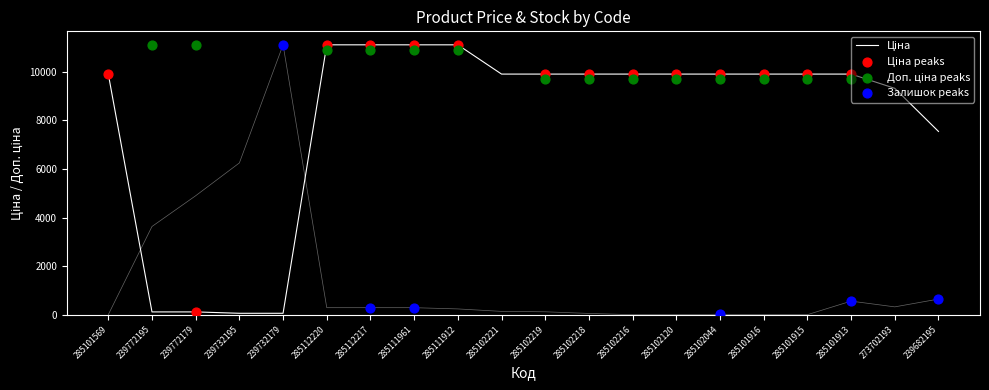

Which series contains the lowest Y value?

Залишок